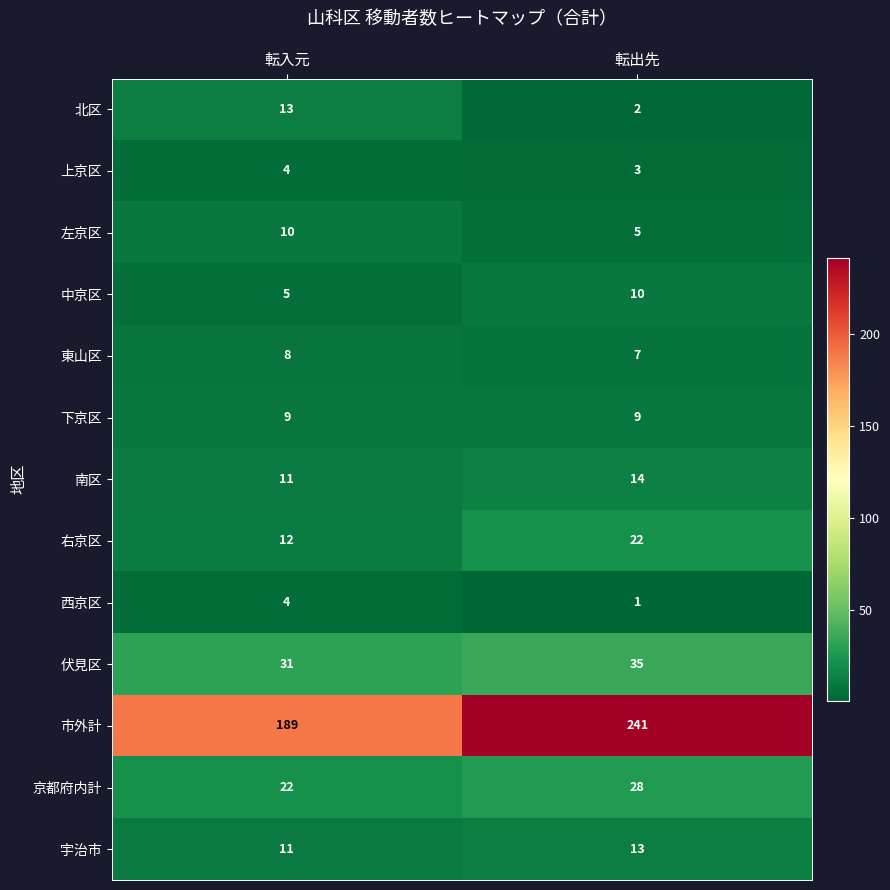

Which series has the widest spread of values?

市外計